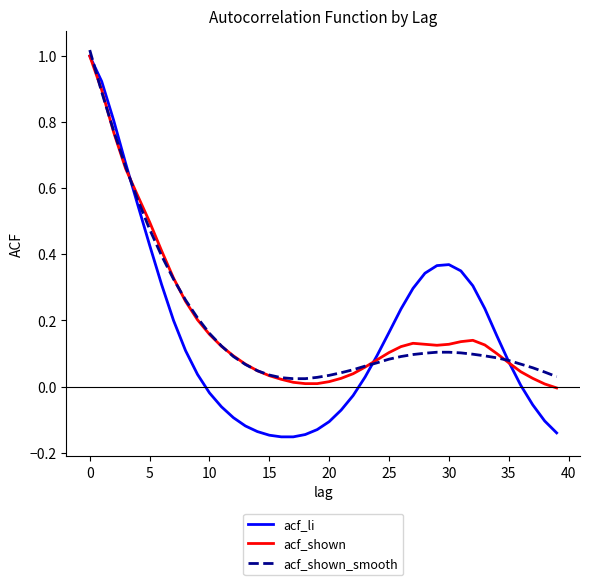

Reading left to right, what are all the values shown in this chart?

acf_li: 1.0	0.9	0.8	0.7	0.6	0.4	0.3	0.2	0.1	0.0	-0.0	-0.1	-0.1	-0.1	-0.1	-0.1	-0.2	-0.2	-0.1	-0.1	-0.1	-0.1	-0.0	0.0	0.1	0.2	0.2	0.3	0.3	0.4	0.4	0.3	0.3	0.2	0.2	0.1	0.0	-0.1	-0.1	-0.1
acf_shown: 1.0	0.9	0.8	0.7	0.6	0.5	0.4	0.3	0.3	0.2	0.2	0.1	0.1	0.1	0.0	0.0	0.0	0.0	0.0	0.0	0.0	0.0	0.0	0.1	0.1	0.1	0.1	0.1	0.1	0.1	0.1	0.1	0.1	0.1	0.1	0.1	0.0	0.0	0.0	-0.0
acf_shown_smooth: 1.0	0.9	0.8	0.7	0.6	0.5	0.4	0.3	0.3	0.2	0.2	0.1	0.1	0.1	0.0	0.0	0.0	0.0	0.0	0.0	0.0	0.0	0.1	0.1	0.1	0.1	0.1	0.1	0.1	0.1	0.1	0.1	0.1	0.1	0.1	0.1	0.1	0.1	0.0	0.0